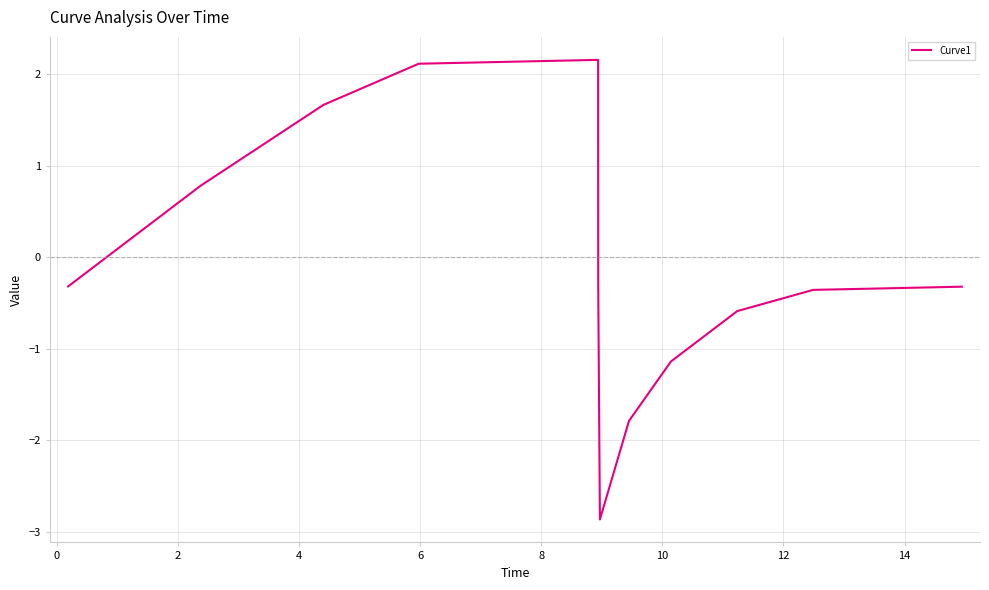

What is the smallest value displayed?

-2.9